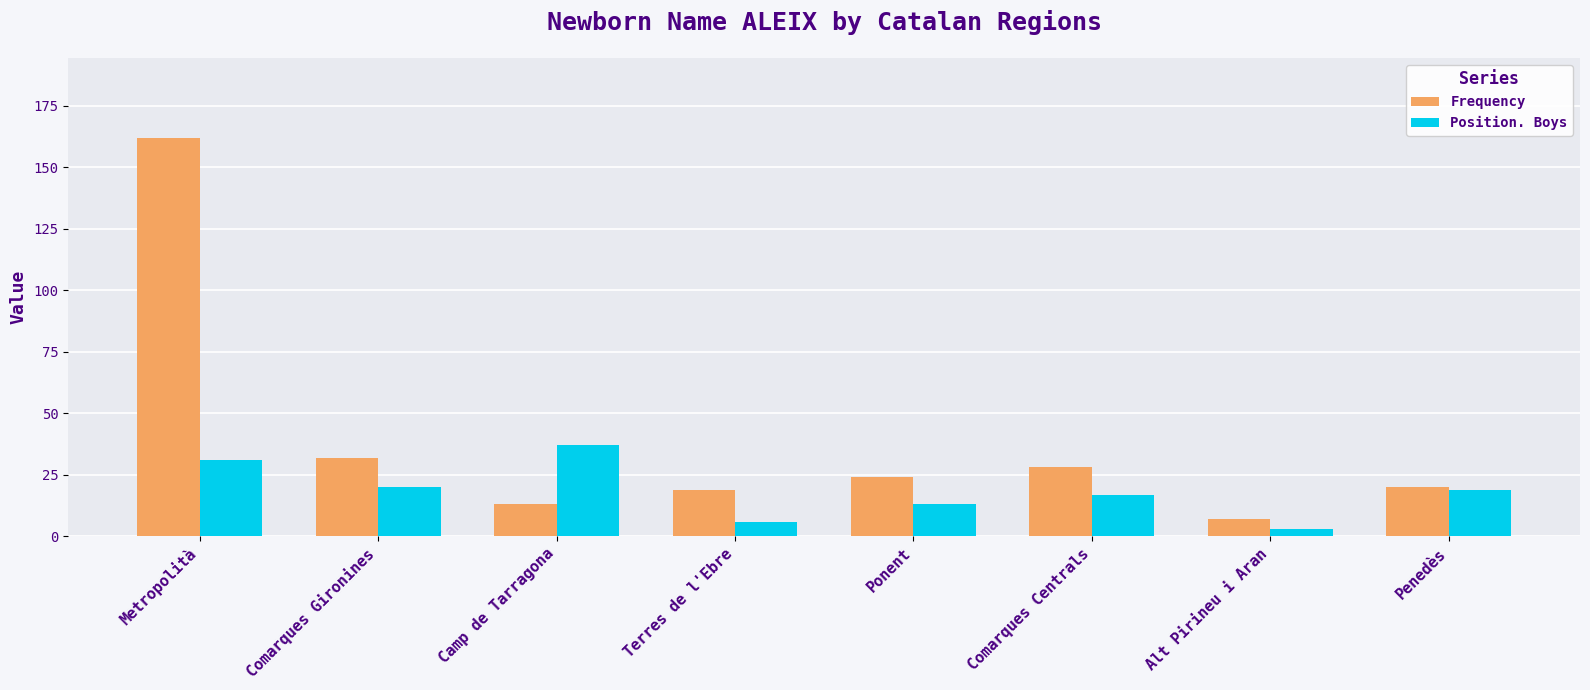

At which label is Frequency closest to 84?

Comarques Gironines